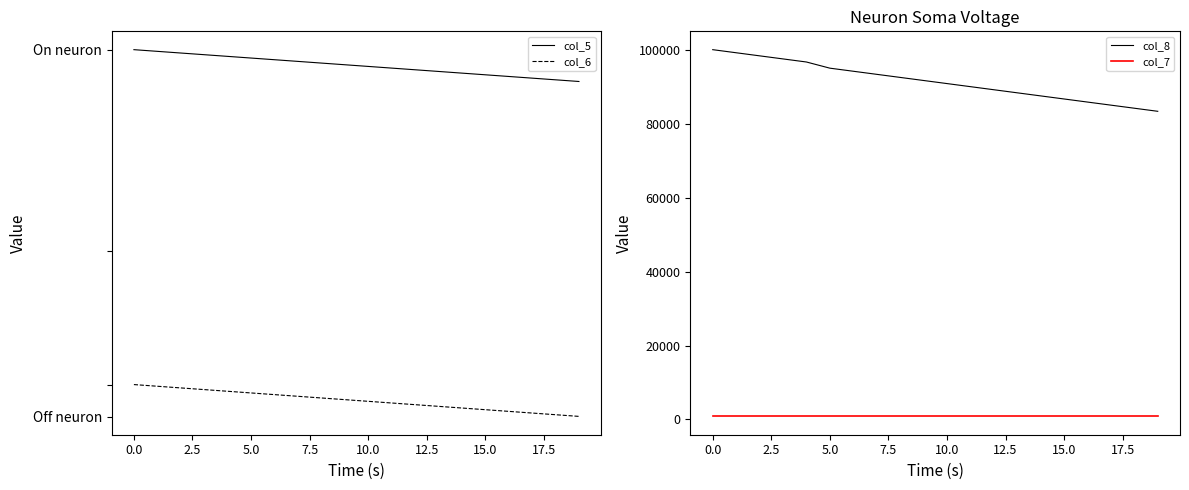

True or false: col_7 and col_8 intersect in this chart.

False